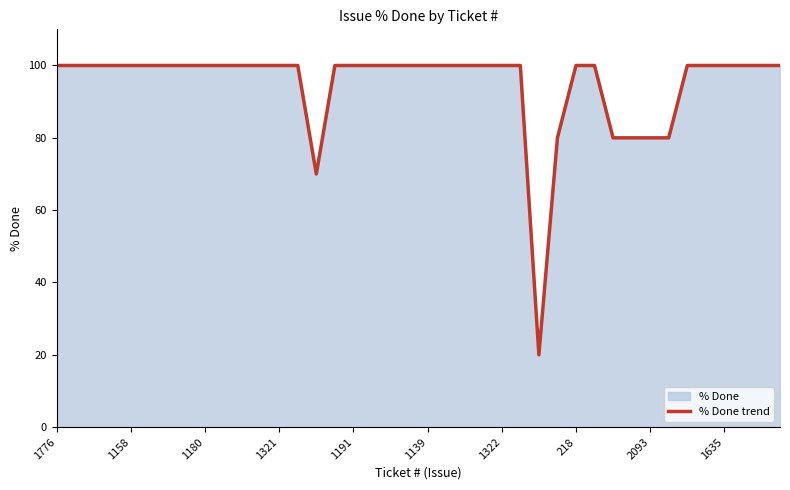

Does the chart have visible grid lines?

No